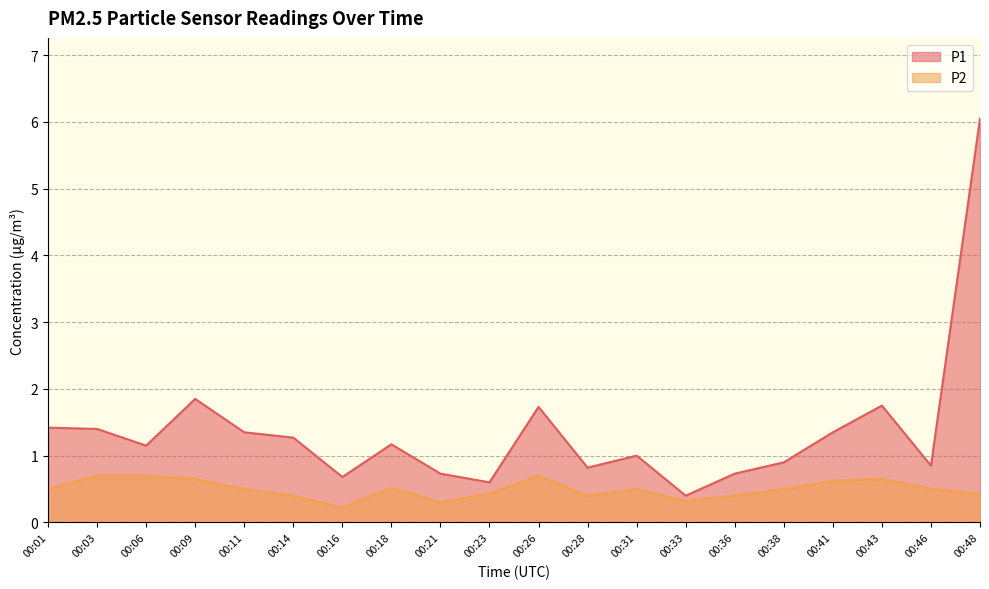

Which series has the widest spread of values?

P1